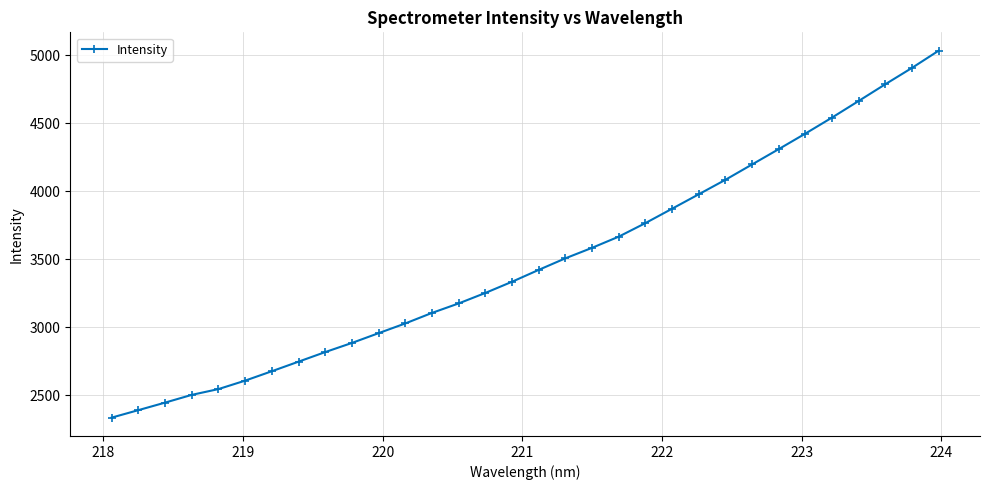

True or false: there are more than 2 points higher than both neighbors.

False